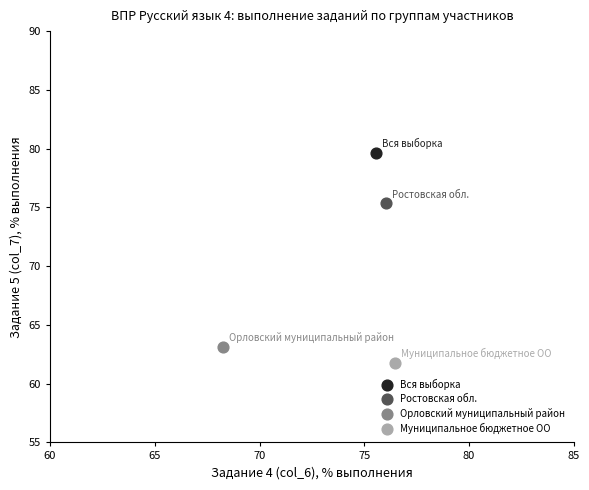

Which series reaches the minimum Y coordinate?

Муниципальное бюджетное ОО